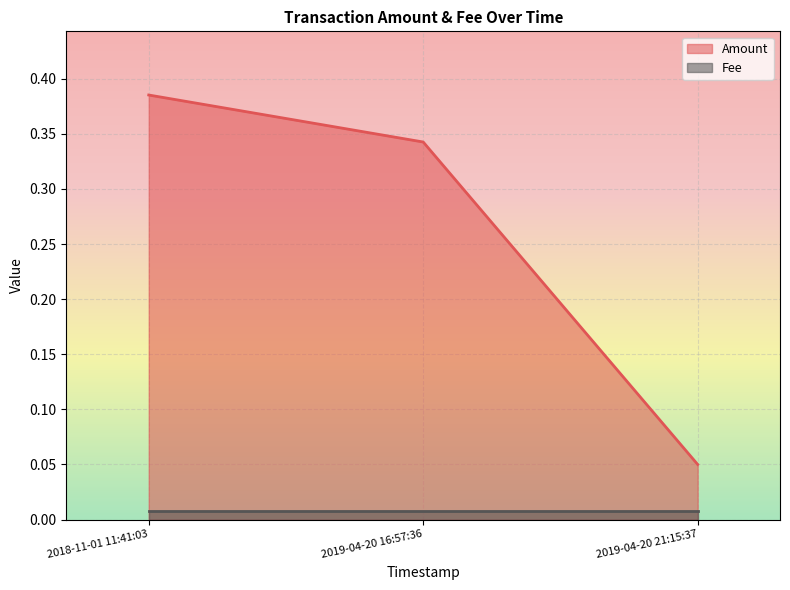

Reading left to right, what are all the values shown in this chart?

2018-11-01 11:41:03=0.4	2019-04-20 16:57:36=0.3	2019-04-20 21:15:37=0.1